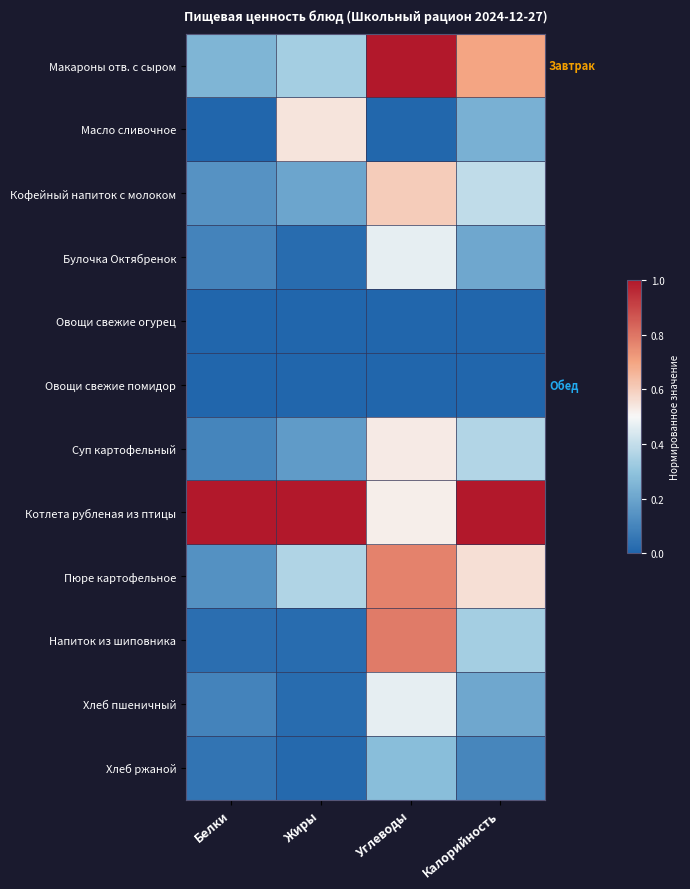

At Углеводы, list the series in order from largest to smallest.

Макароны отв. с сыром, Напиток из шиповника, Пюре картофельное, Кофейный напиток с молоком, Суп картофельный, Котлета рубленая из птицы, Булочка Октябренок, Хлеб пшеничный, Хлеб ржаной, Масло сливочное, Овощи свежие огурец, Овощи свежие помидор